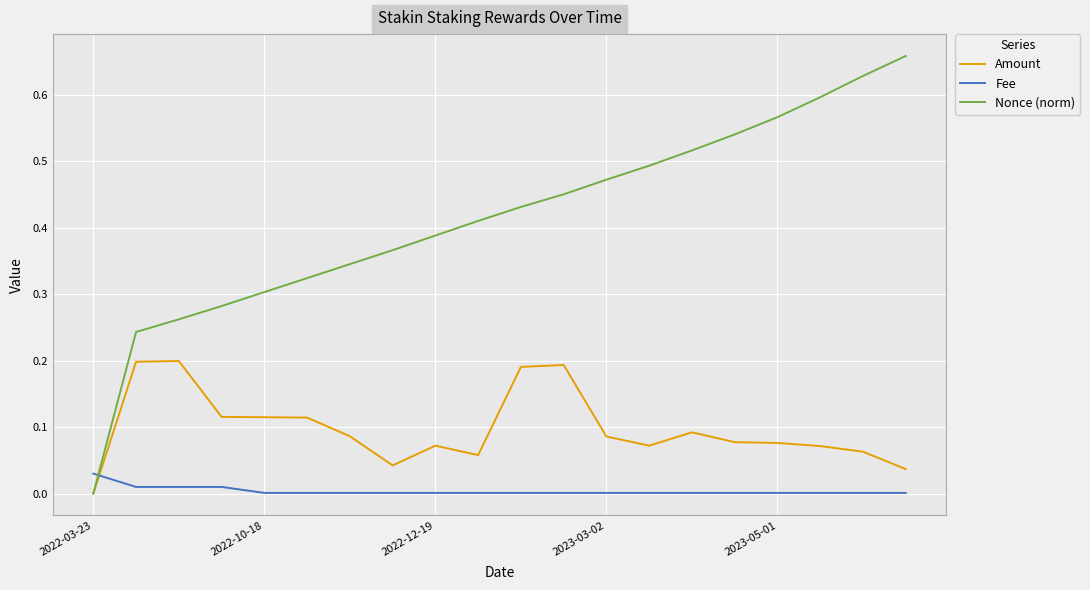

List the series in order of their overall mean, lowest first.

Fee, Amount, Nonce (norm)